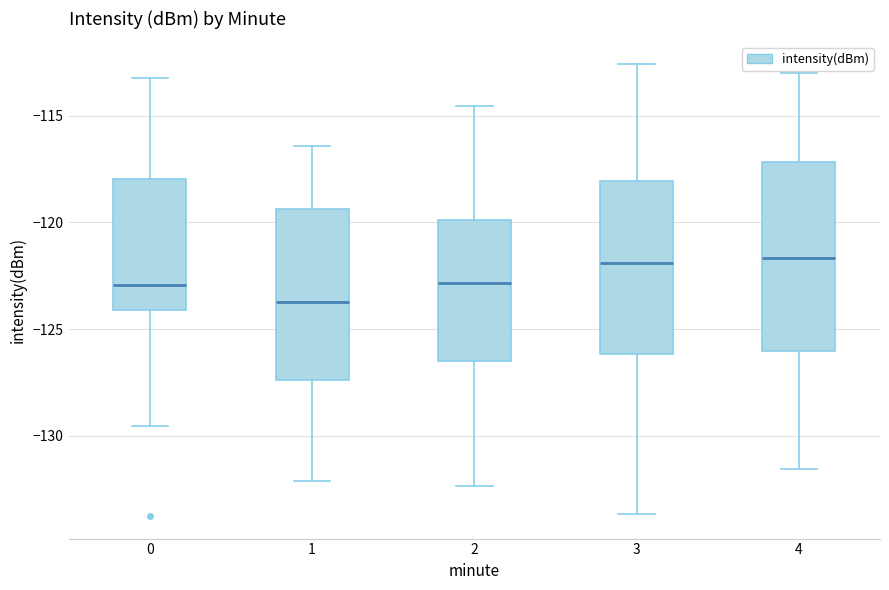

Reading left to right, transcribe this box plot: for each box, give where its median line is, the range the box spans, and where its two whiskers end, as read against the y-axis. The values are not printed on the chart, so give them approximately, as read against the axis.

0: median -123.0, box -124.0 to -118.0, whiskers -129.5 to -113.0
1: median -123.5, box -127.5 to -119.5, whiskers -132.0 to -116.5
2: median -123.0, box -126.5 to -120.0, whiskers -132.5 to -114.5
3: median -122.0, box -126.0 to -118.0, whiskers -133.5 to -112.5
4: median -121.5, box -126.0 to -117.0, whiskers -131.5 to -113.0